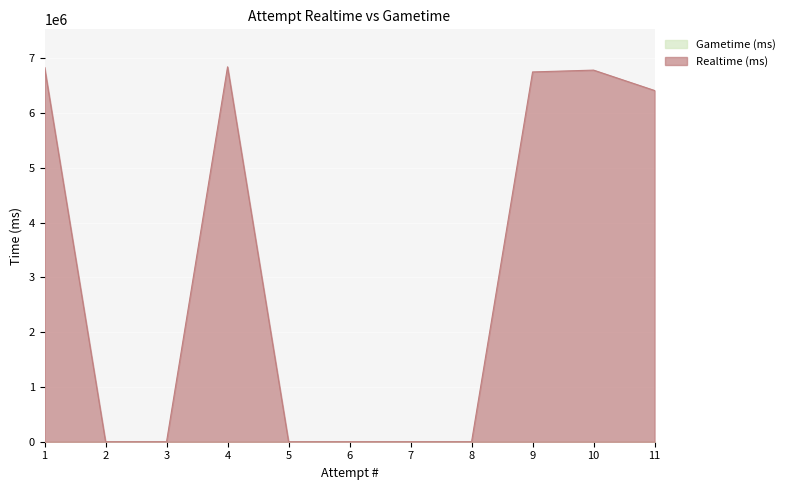

True or false: the data has more than 2 interior local peaks.

False